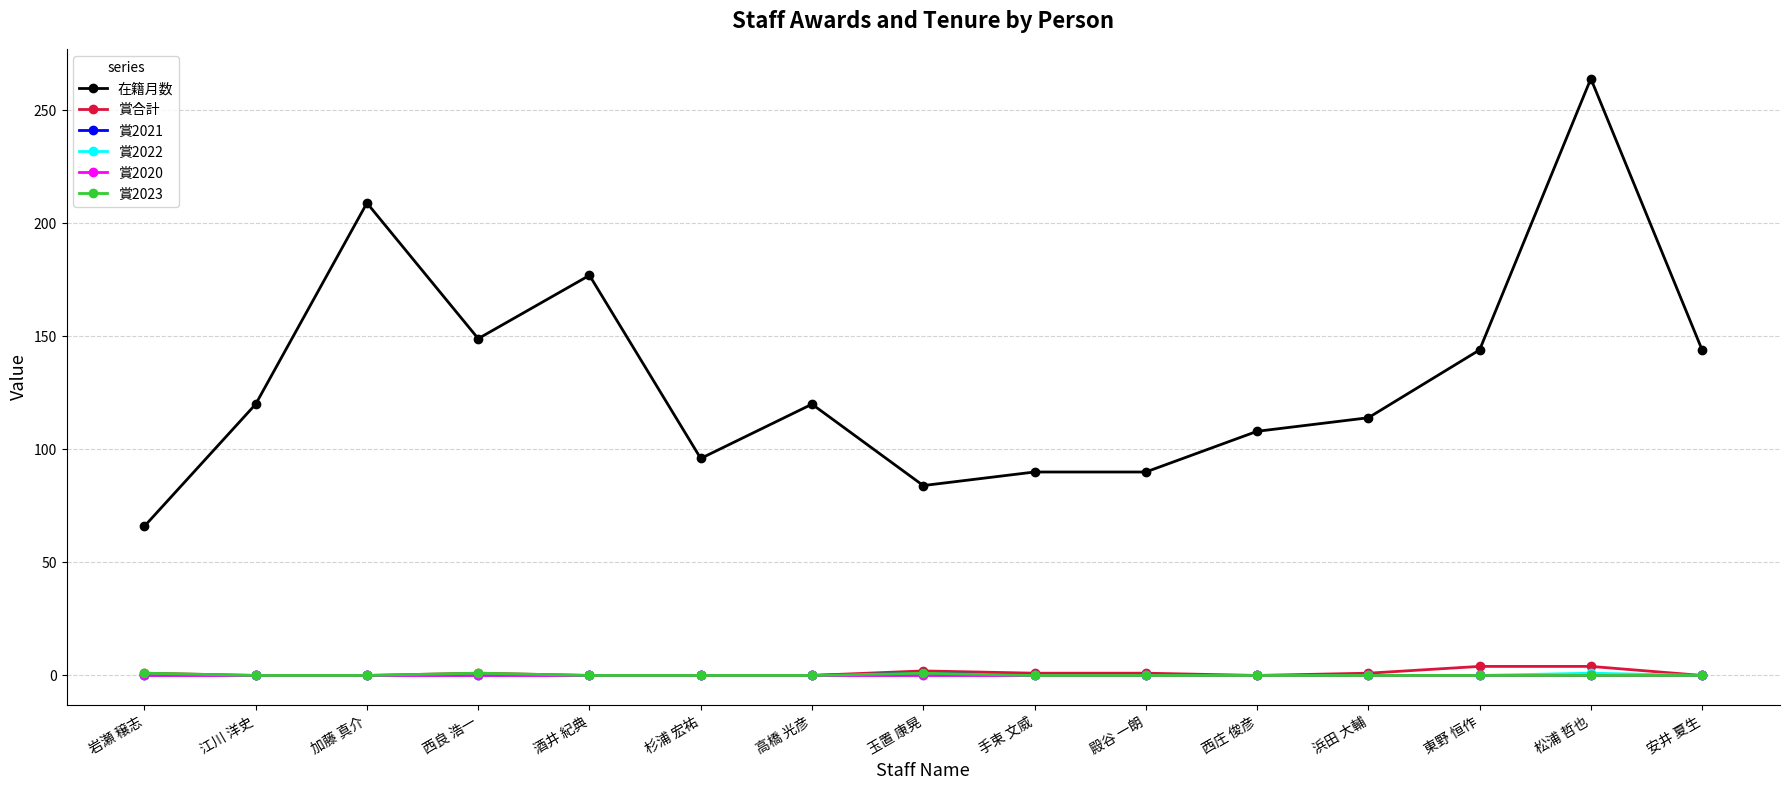

The 在籍月数 series shows 84 at 玉置 康晃. True or false?

True